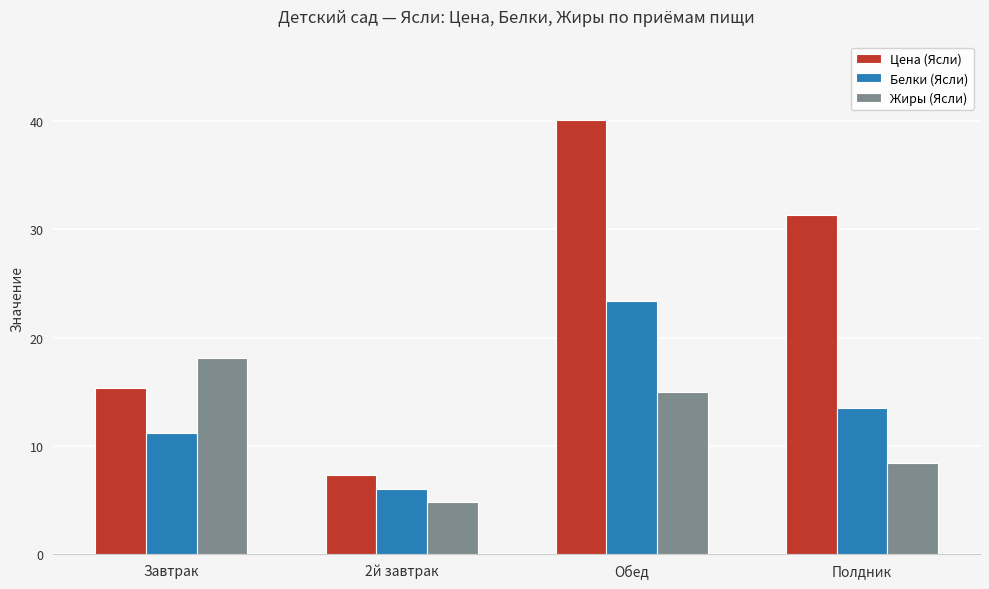

Reading right to left, list all the values displayed in this chart.

Цена (Ясли): Полдник=31.3	Обед=40.1	2й завтрак=7.3	Завтрак=15.4
Белки (Ясли): Полдник=13.5	Обед=23.3	2й завтрак=6.0	Завтрак=11.2
Жиры (Ясли): Полдник=8.4	Обед=15.0	2й завтрак=4.8	Завтрак=18.1